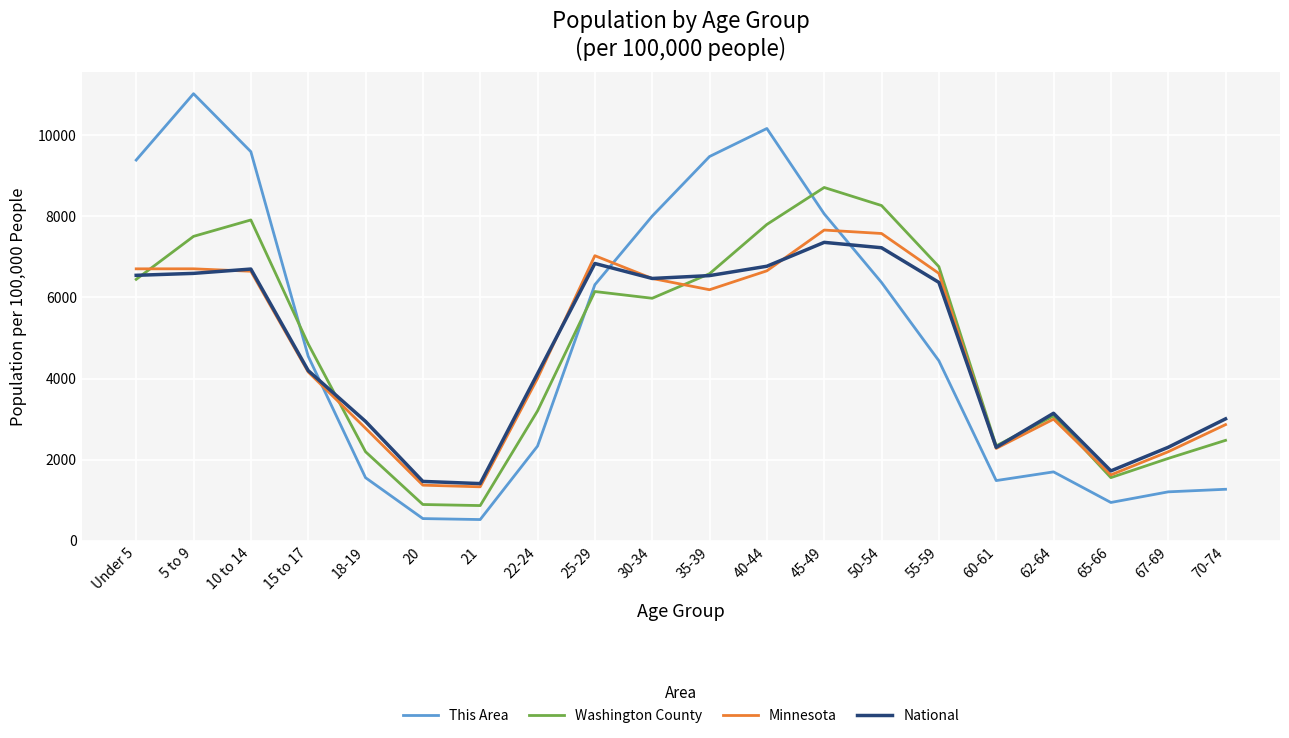

What is the maximum value shown in the chart?

11018.5